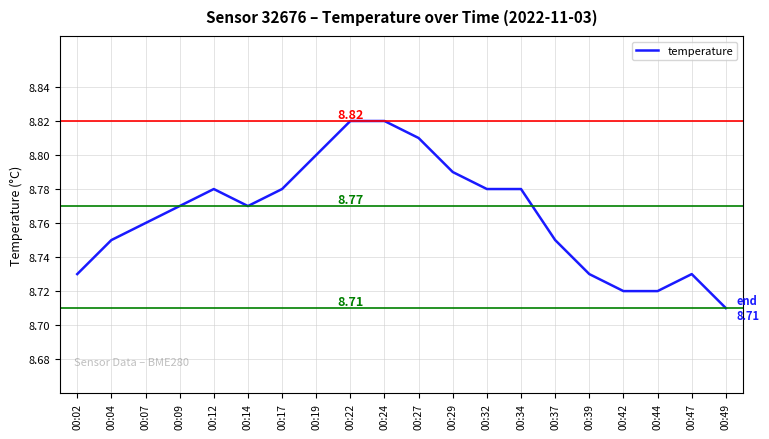

Which has a higher value, 00:19 or 00:09?

00:19